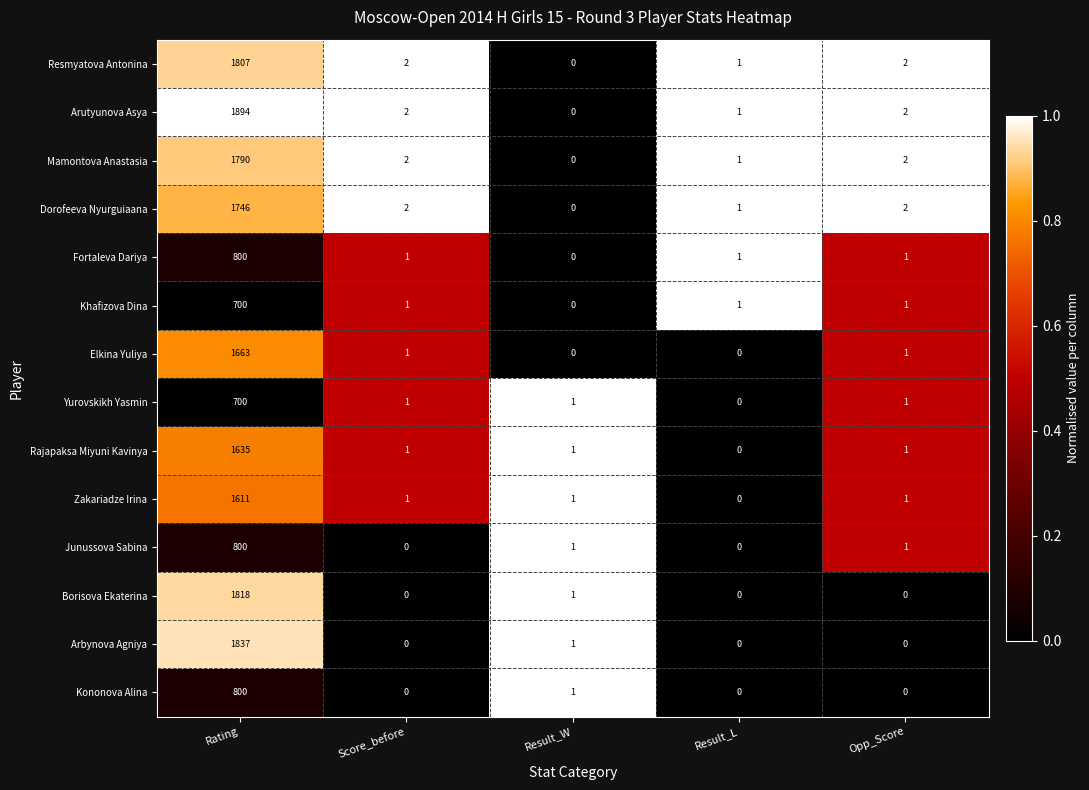

At which label does Fortaleva Dariya first exceed 1?

Rating